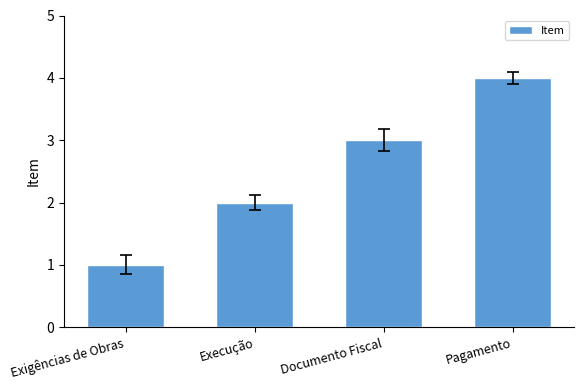

How many data points are less than 3?

2